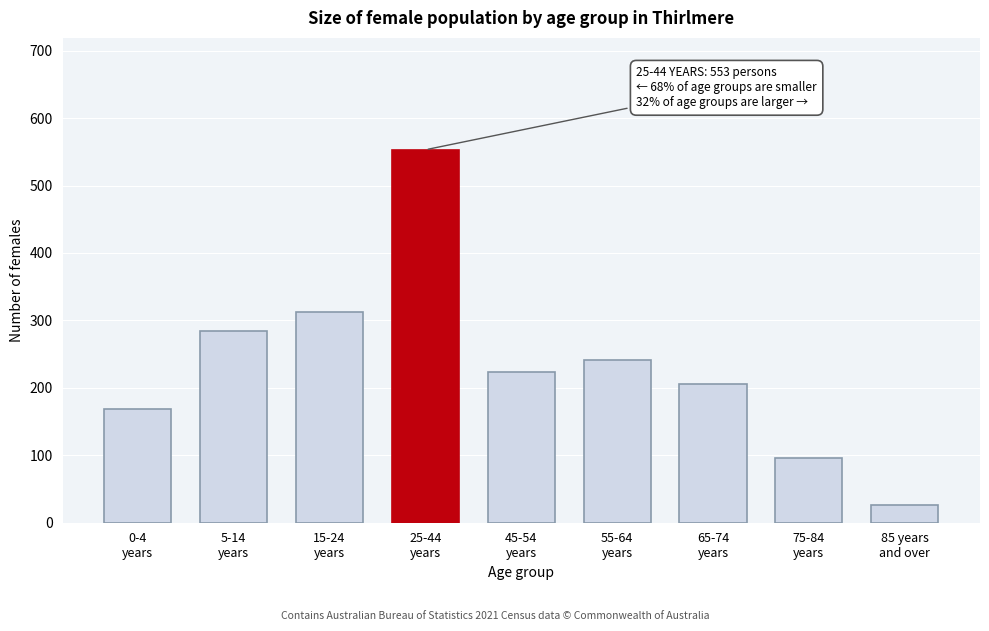

Reading left to right, what are all the values shown in this chart?

168	284	313	553	224	242	205	96	27